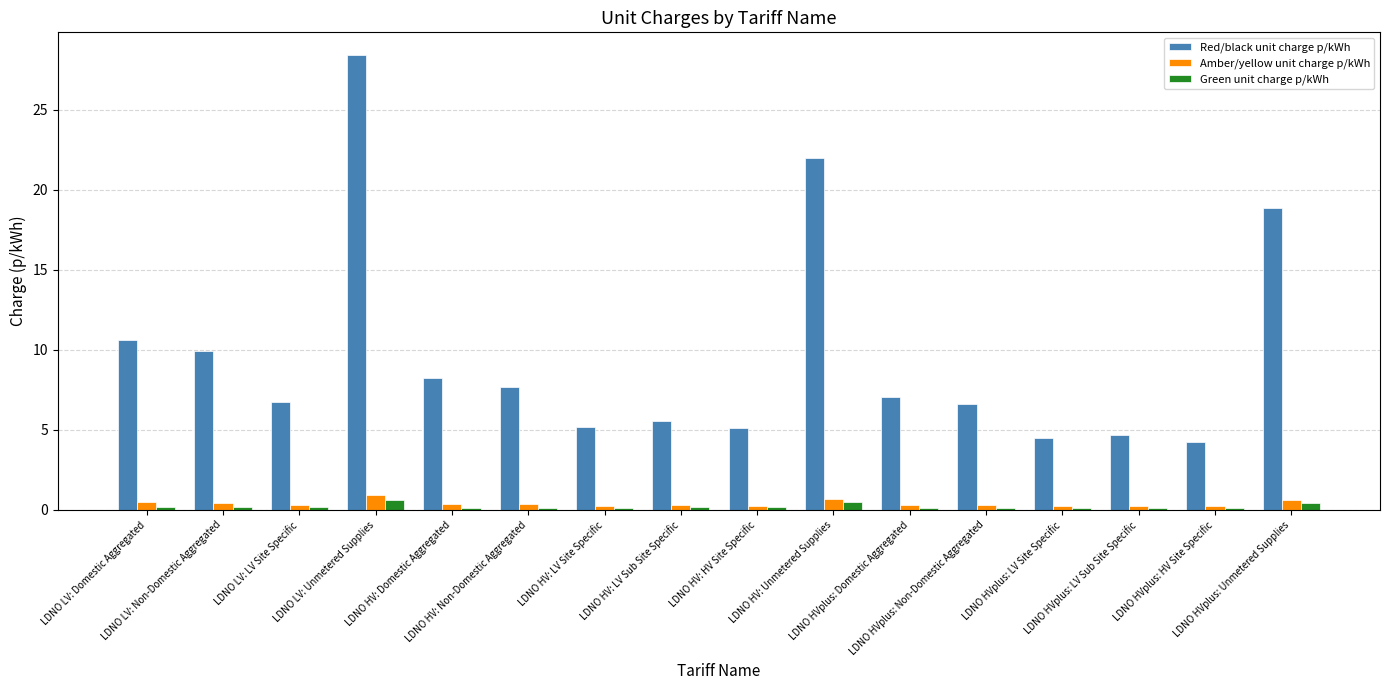

Which series changed the most between LDNO HV: Domestic Aggregated and LDNO HVplus: HV Site Specific?

Red/black unit charge p/kWh